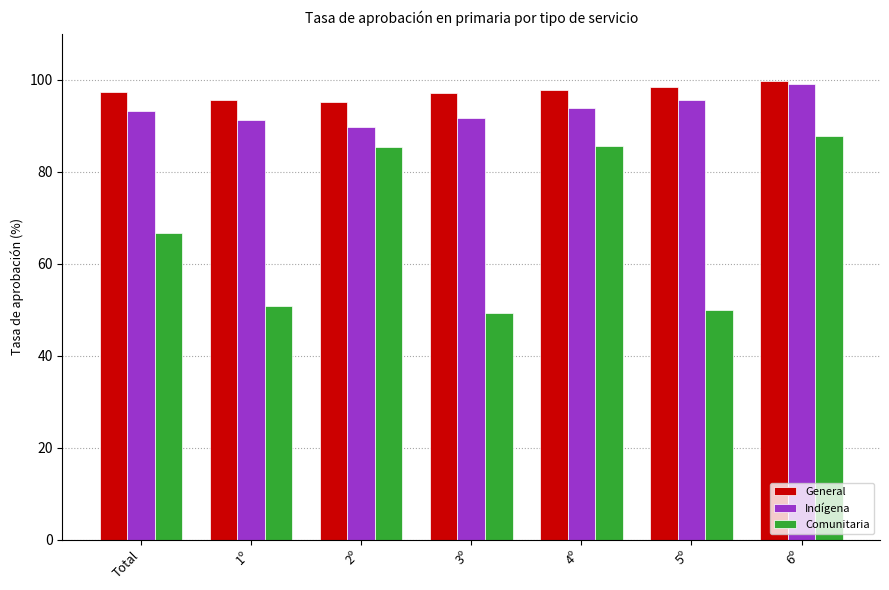

Are the bars grouped side by side (vs. stacked)?

Yes